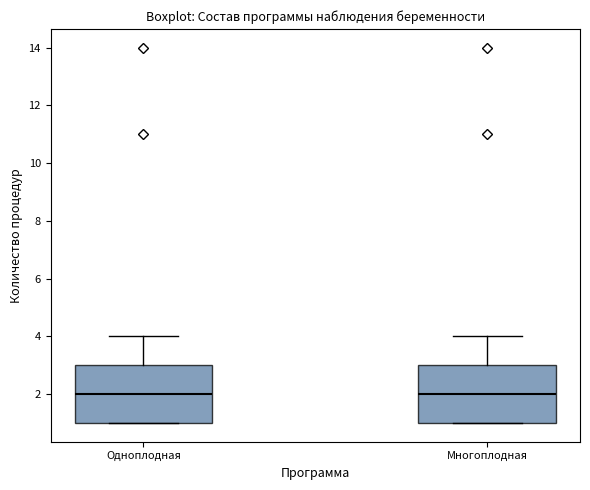

Reading left to right, read every box against the y-axis: the position of its median line, the range the box covers, and the ends of its whiskers. The values are not printed on the chart, so give them approximately, as read against the axis.

Одноплодная: median 2, box 1 to 3, whiskers 1 to 4
Многоплодная: median 2, box 1 to 3, whiskers 1 to 4